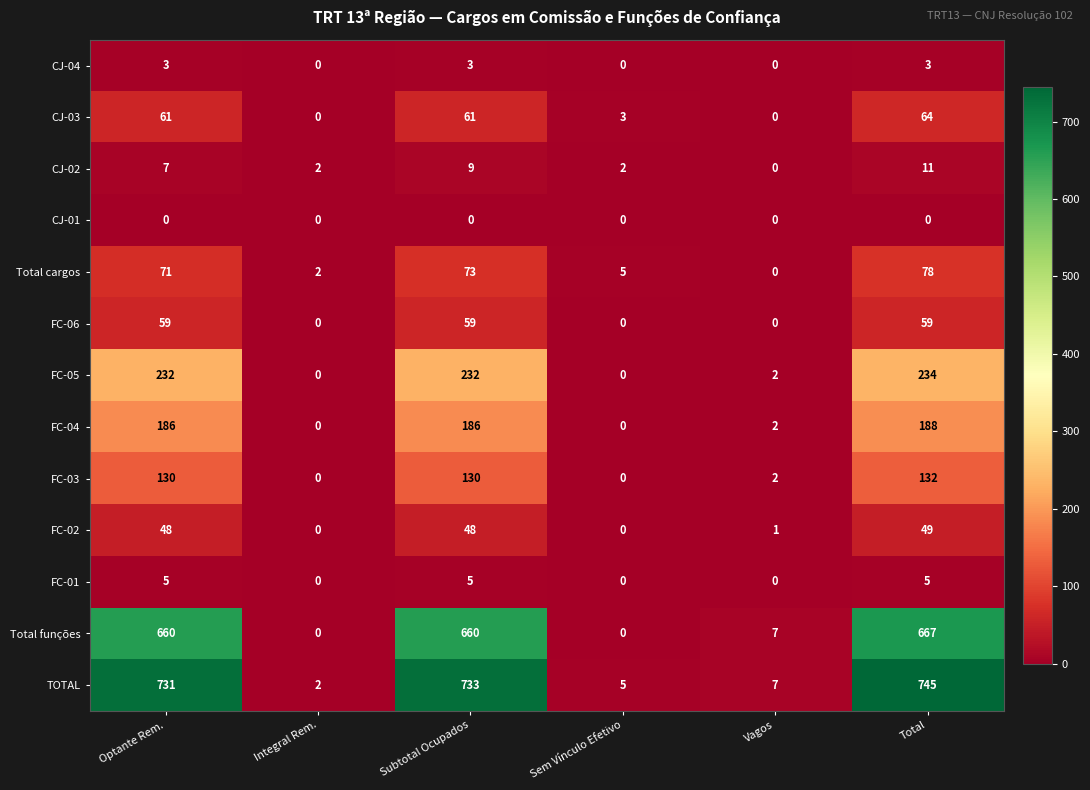

What is the difference between the highest and lowest values at Subtotal Ocupados?

733